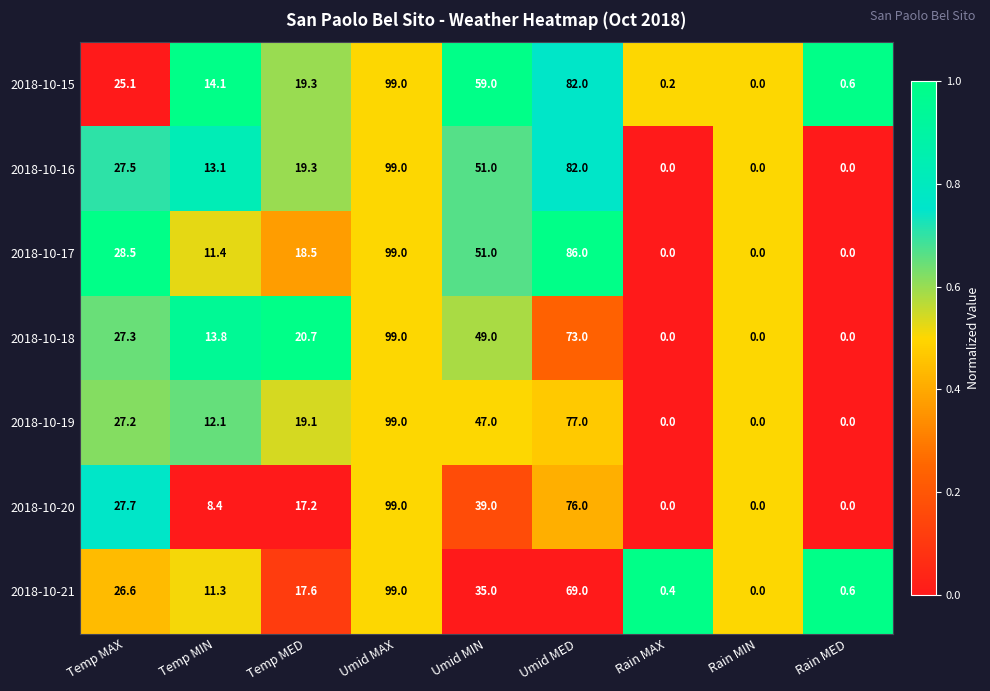

Which series has the largest total across all categories?

2018-10-15